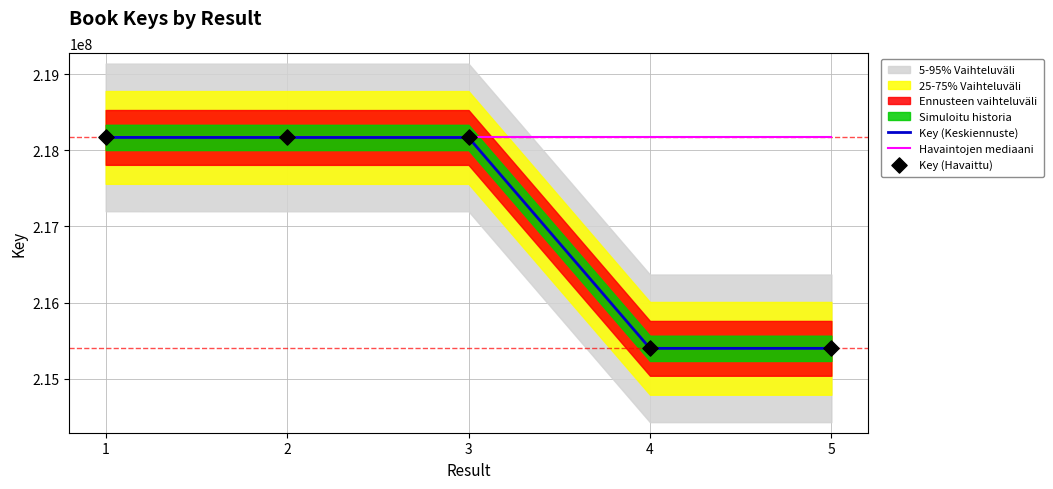

Is the value of Key (Keskiennuste) at 5 greater than the value of Havaintojen mediaani at 2?

No